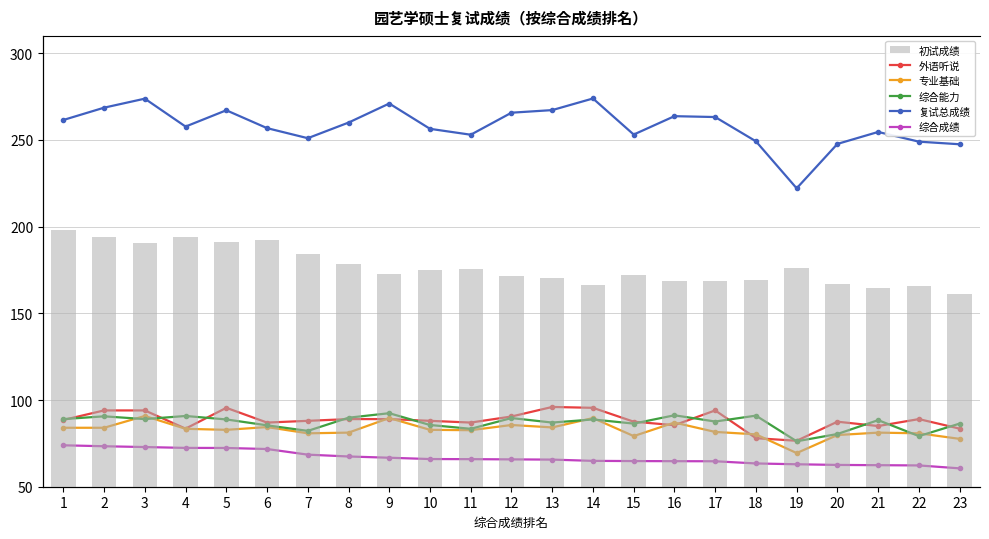

List the series in order of their peak value, highest first.

初试成绩, 复试总成绩, 外语听说, 综合能力, 专业基础, 综合成绩